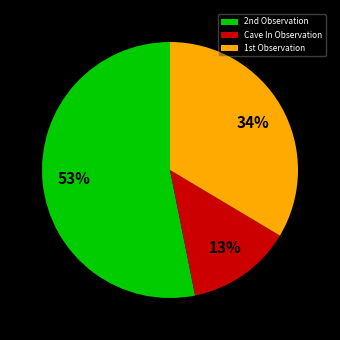

How many segments does this pie chart have?

3